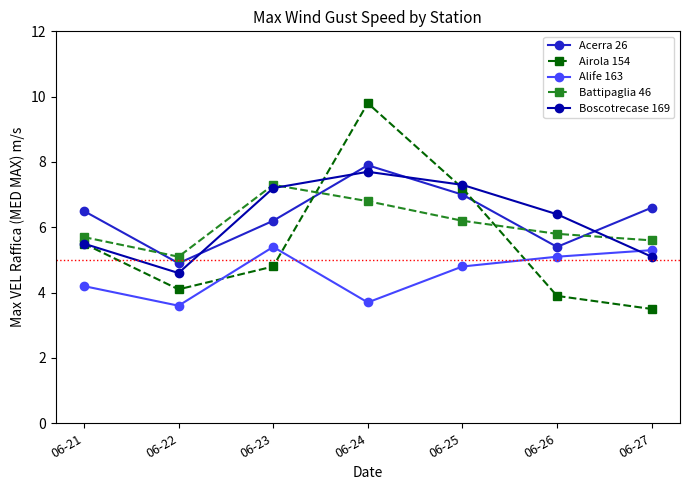

How many lines are shown in the chart?

5